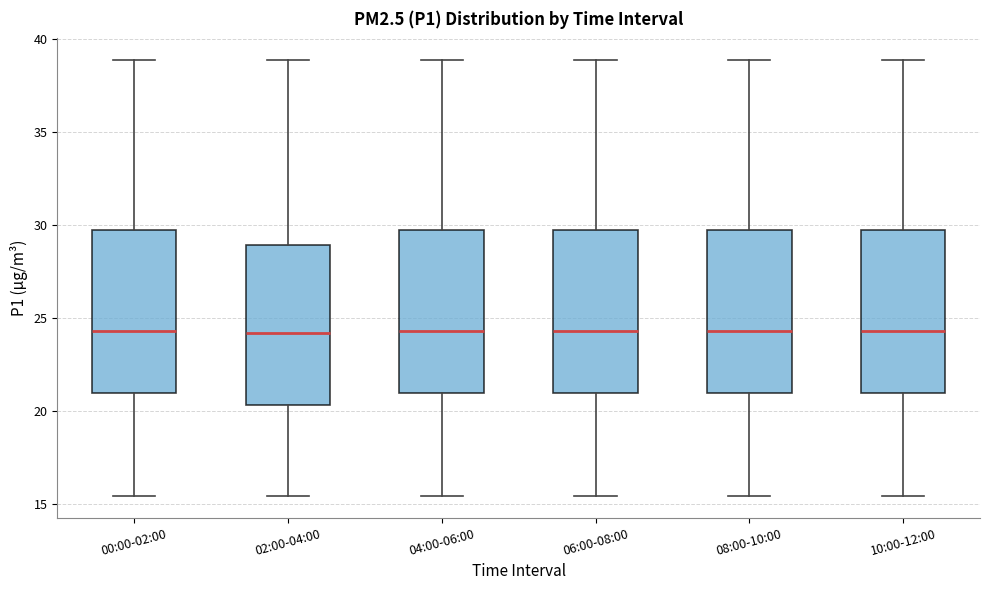

Reading left to right, transcribe this box plot: for each box, give where its median line is, the range the box spans, and where its two whiskers end, as read against the y-axis. The values are not printed on the chart, so give them approximately, as read against the axis.

00:00-02:00: median 24.5, box 21.0 to 30.0, whiskers 15.5 to 39.0
02:00-04:00: median 24.0, box 20.5 to 29.0, whiskers 15.5 to 39.0
04:00-06:00: median 24.5, box 21.0 to 30.0, whiskers 15.5 to 39.0
06:00-08:00: median 24.5, box 21.0 to 30.0, whiskers 15.5 to 39.0
08:00-10:00: median 24.5, box 21.0 to 30.0, whiskers 15.5 to 39.0
10:00-12:00: median 24.5, box 21.0 to 30.0, whiskers 15.5 to 39.0